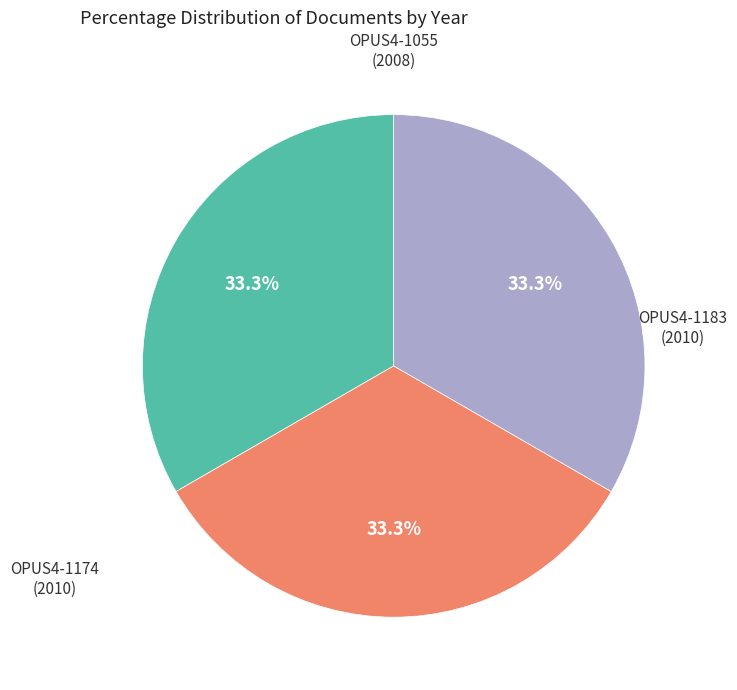

Is there a majority slice in this chart?

No